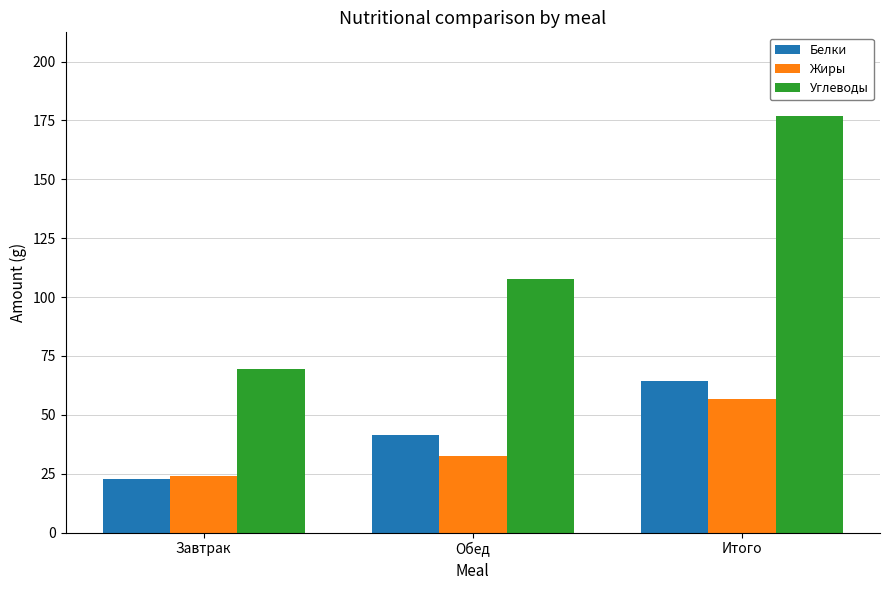

What is the difference between the Белки values at Завтрак and Обед?

19.0